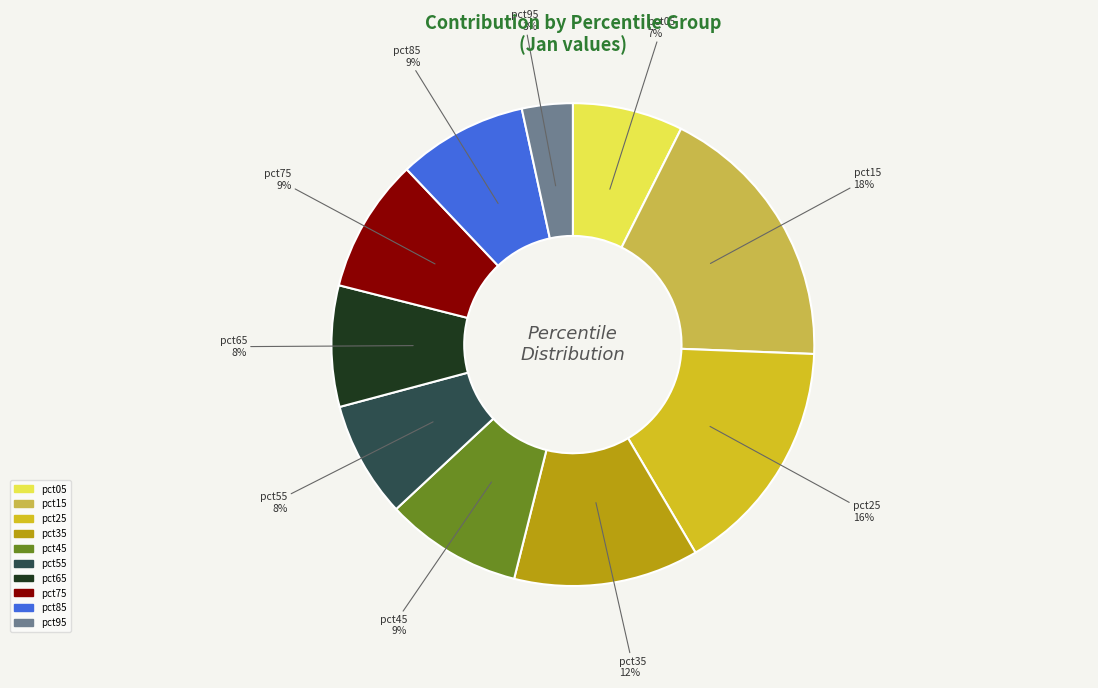

To the nearest percent, what is the average slice percentage?

10%